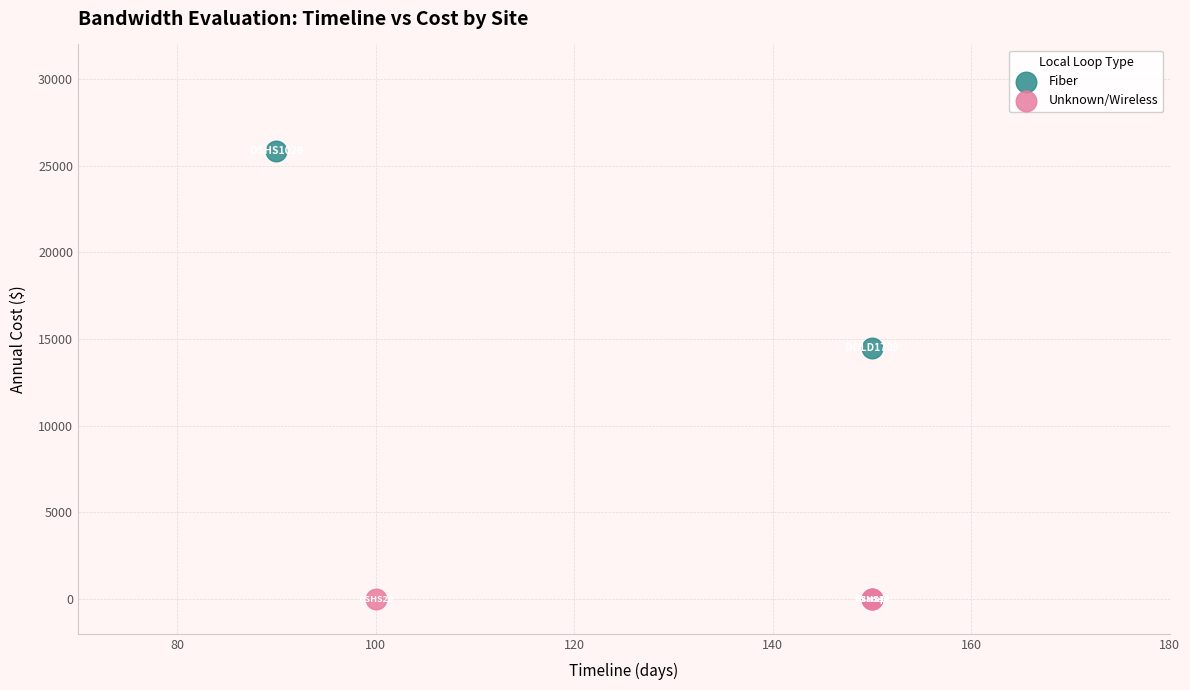

Which series reaches the maximum Y coordinate?

Fiber